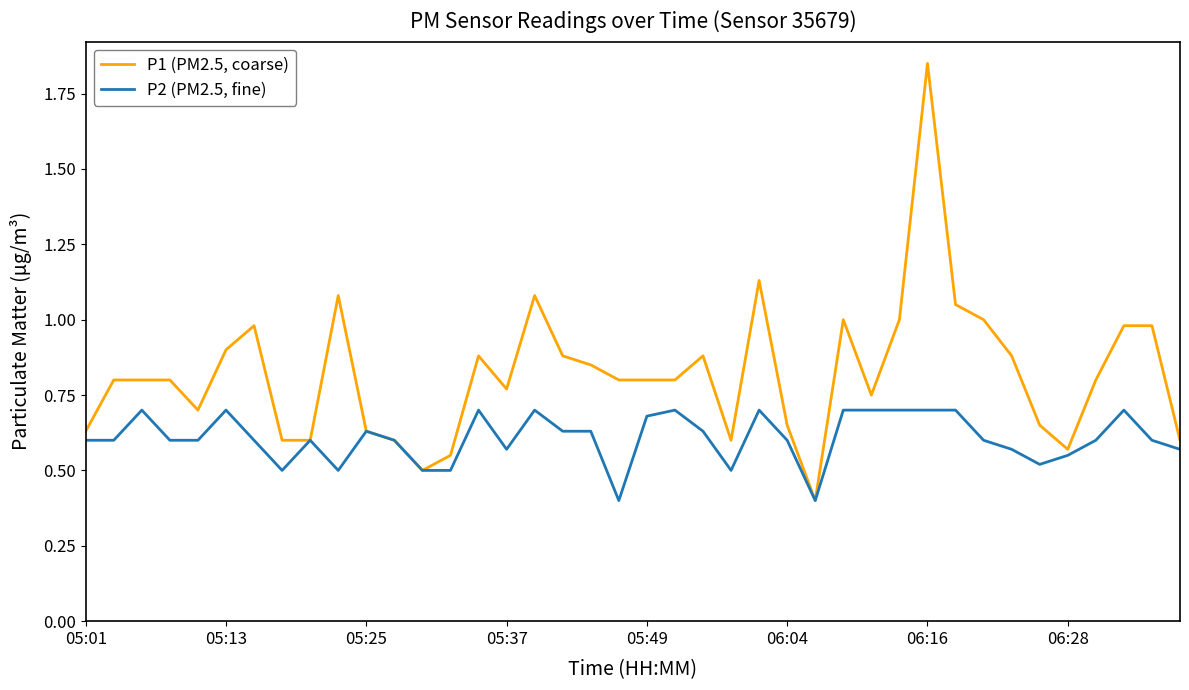

Rank the series by their maximum value, from highest to lowest.

P1 (PM2.5, coarse), P2 (PM2.5, fine)